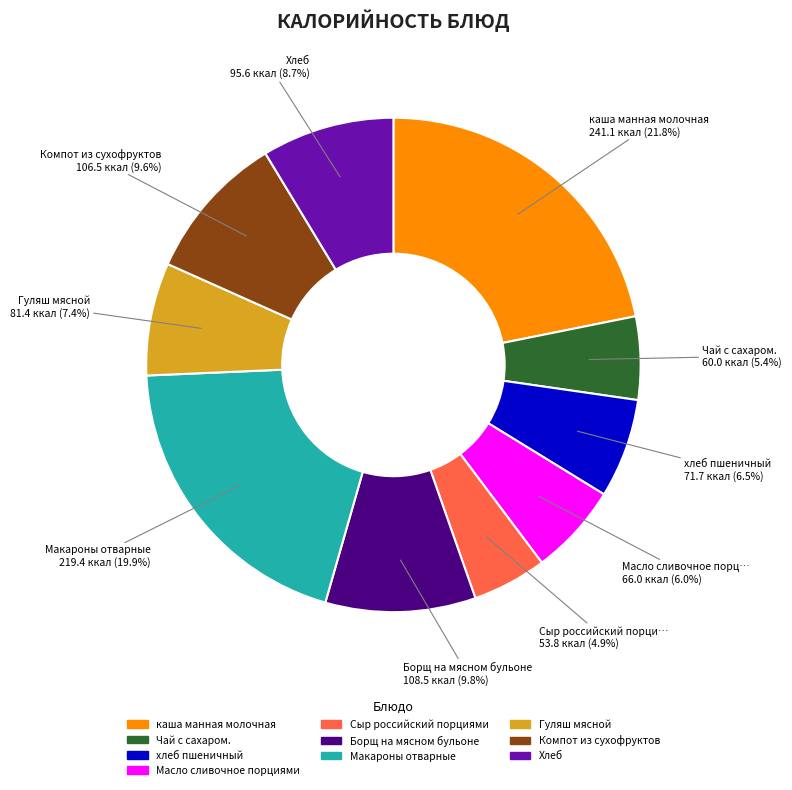

Combined, do Масло сливочное порциями and Сыр российский порциями account for over 50%?

No